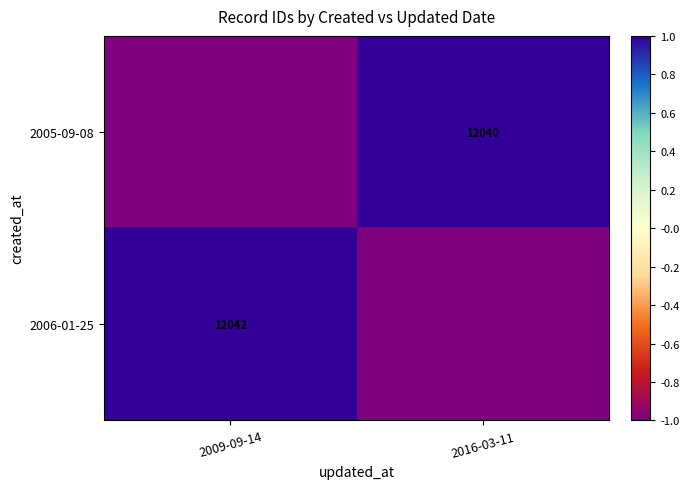

True or false: 2005-09-08 has a value of 21008 at 2016-03-11.

False